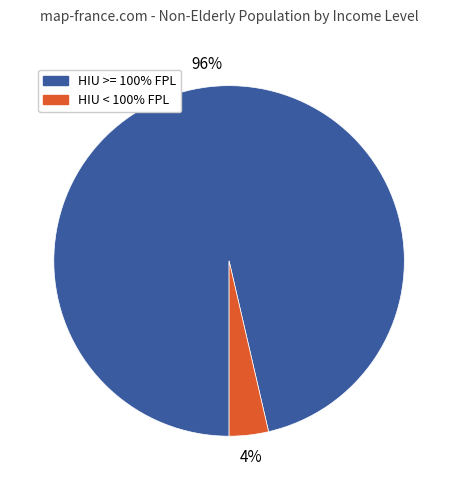

Does any single category account for the majority?

Yes